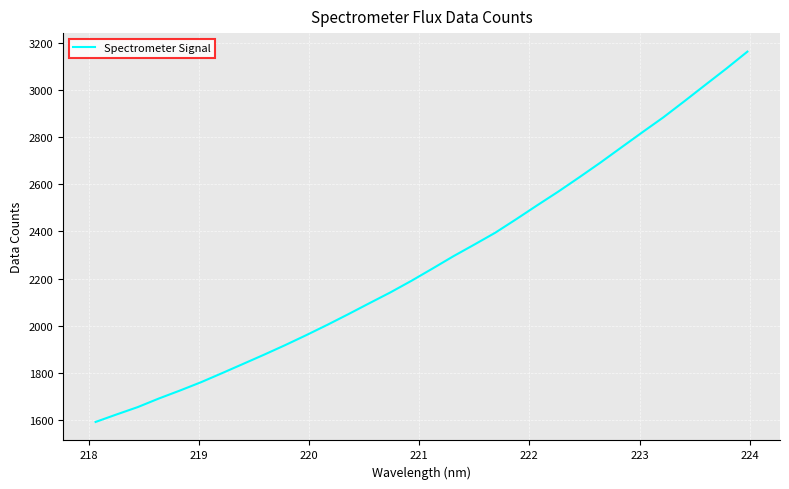

What is the difference between the maximum and minimum values?

1571.5